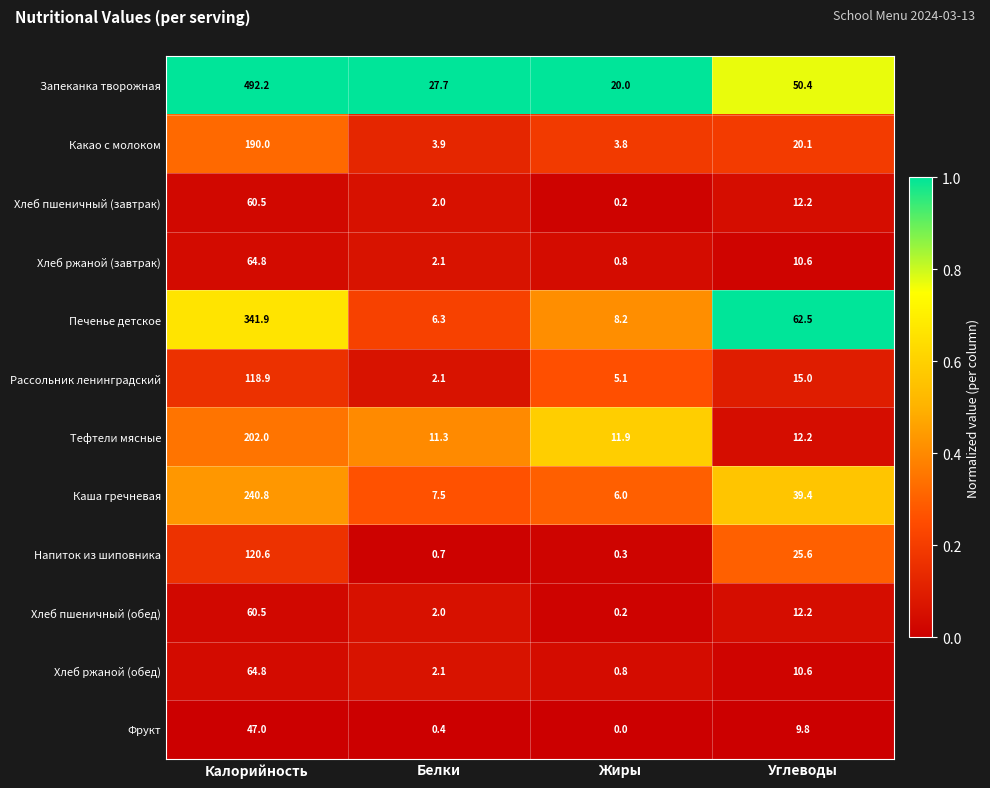

True or false: Печенье детское has a value of 560.0 at Калорийность.

False